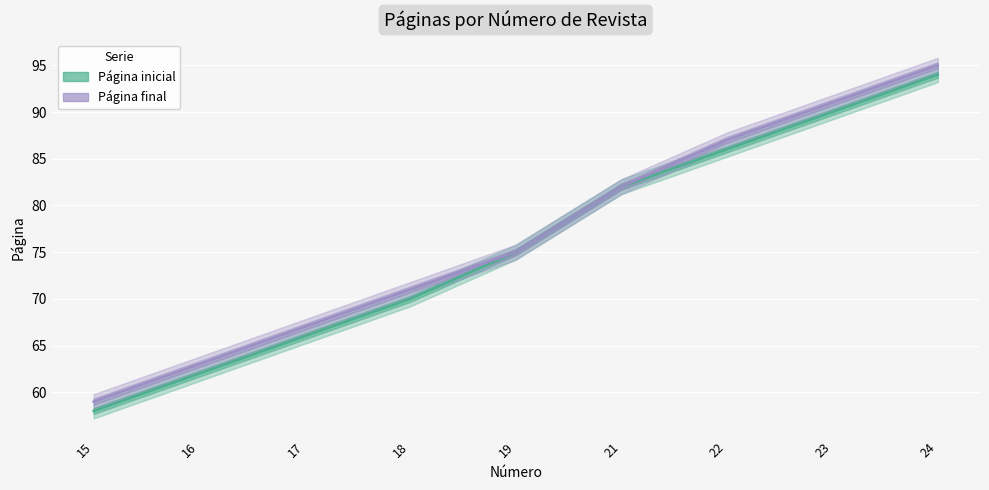

Read the Página inicial value at 19, to the nearest 5.

75